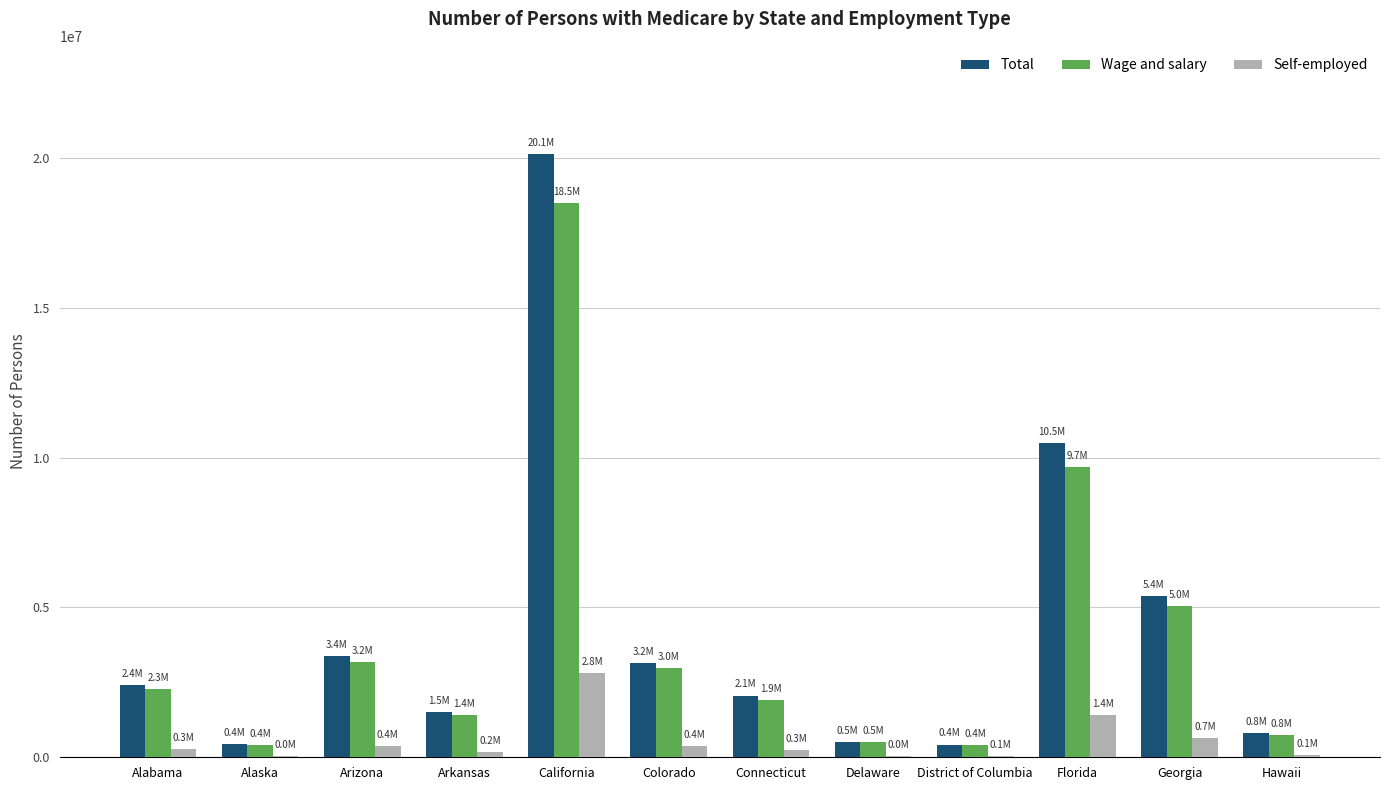

The Total series shows 1357895 at Colorado. True or false?

False